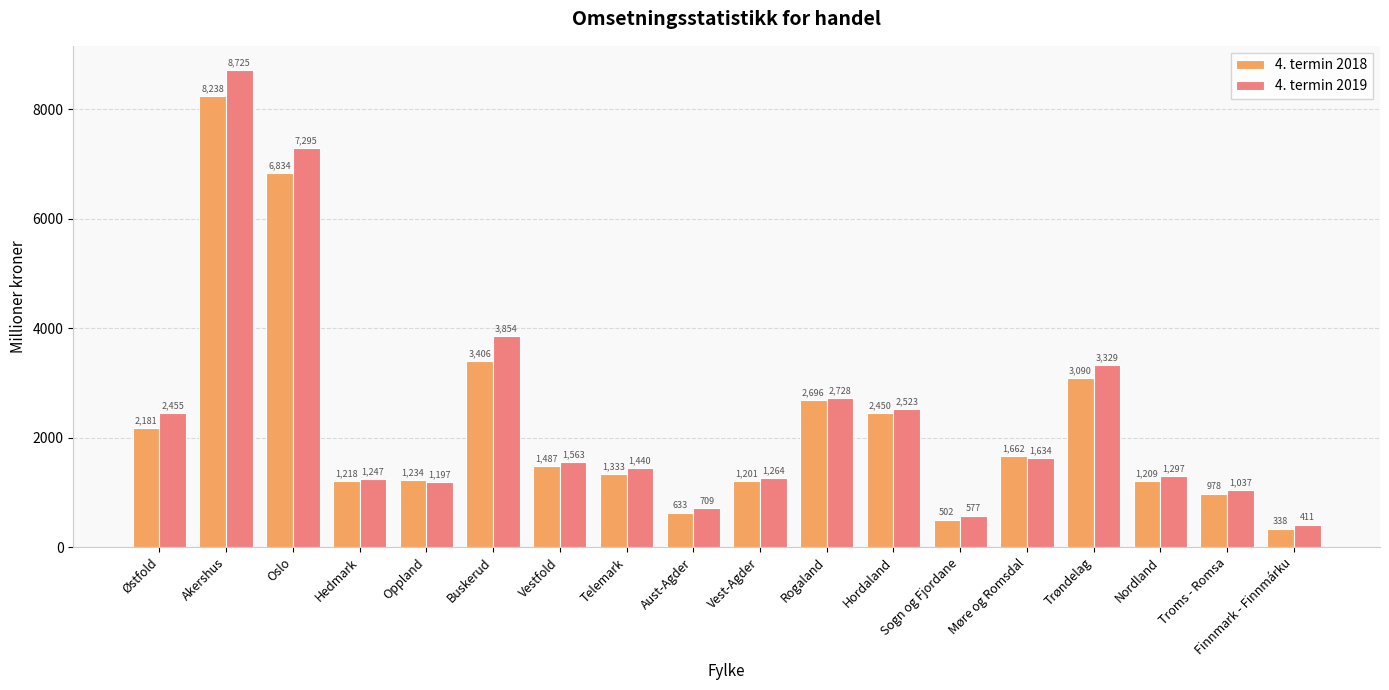

What are all the series names shown in the legend?

4. termin 2018, 4. termin 2019